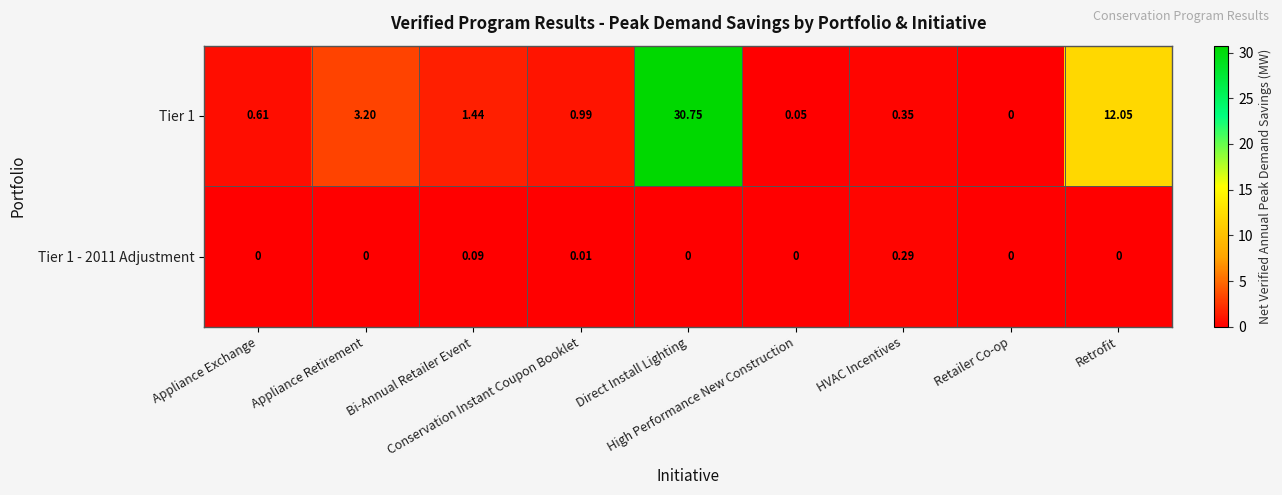

What is the maximum value shown in the chart?

30.8